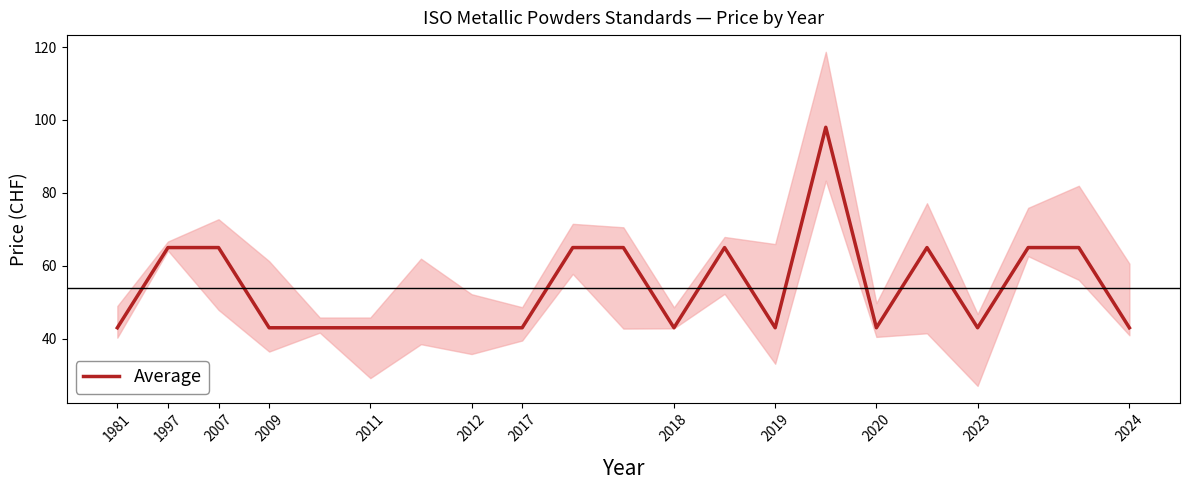

What is the change in value from 1981 to 2007?

+22